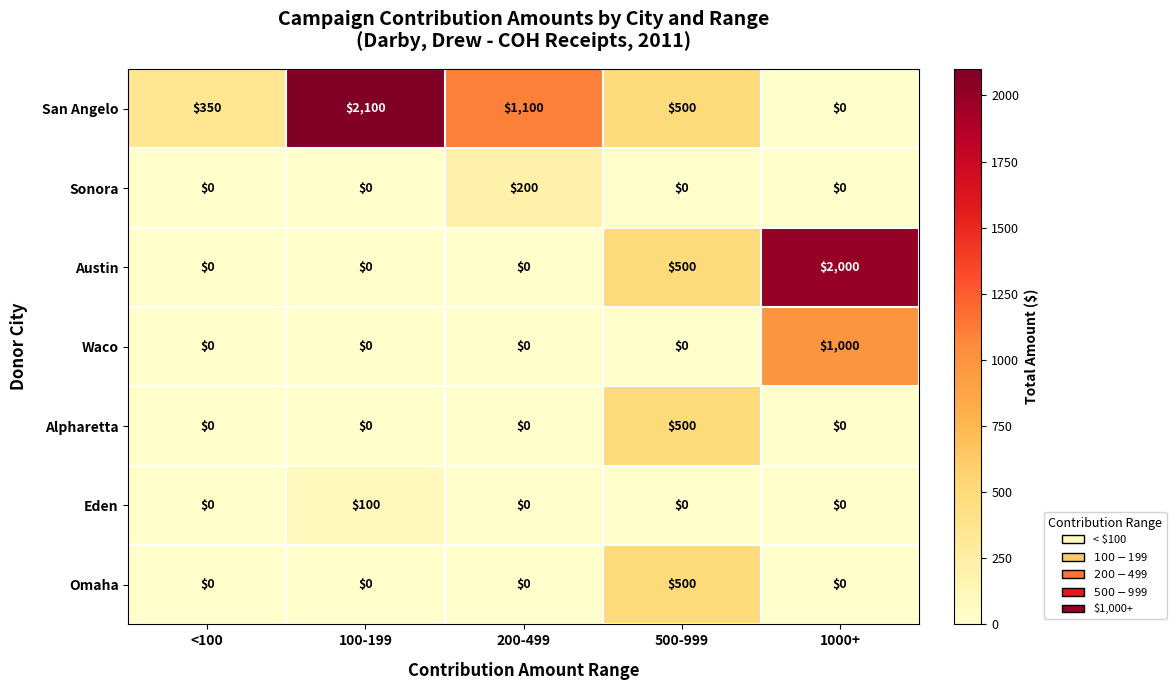

The value of Alpharetta at <100 is 202. True or false?

False